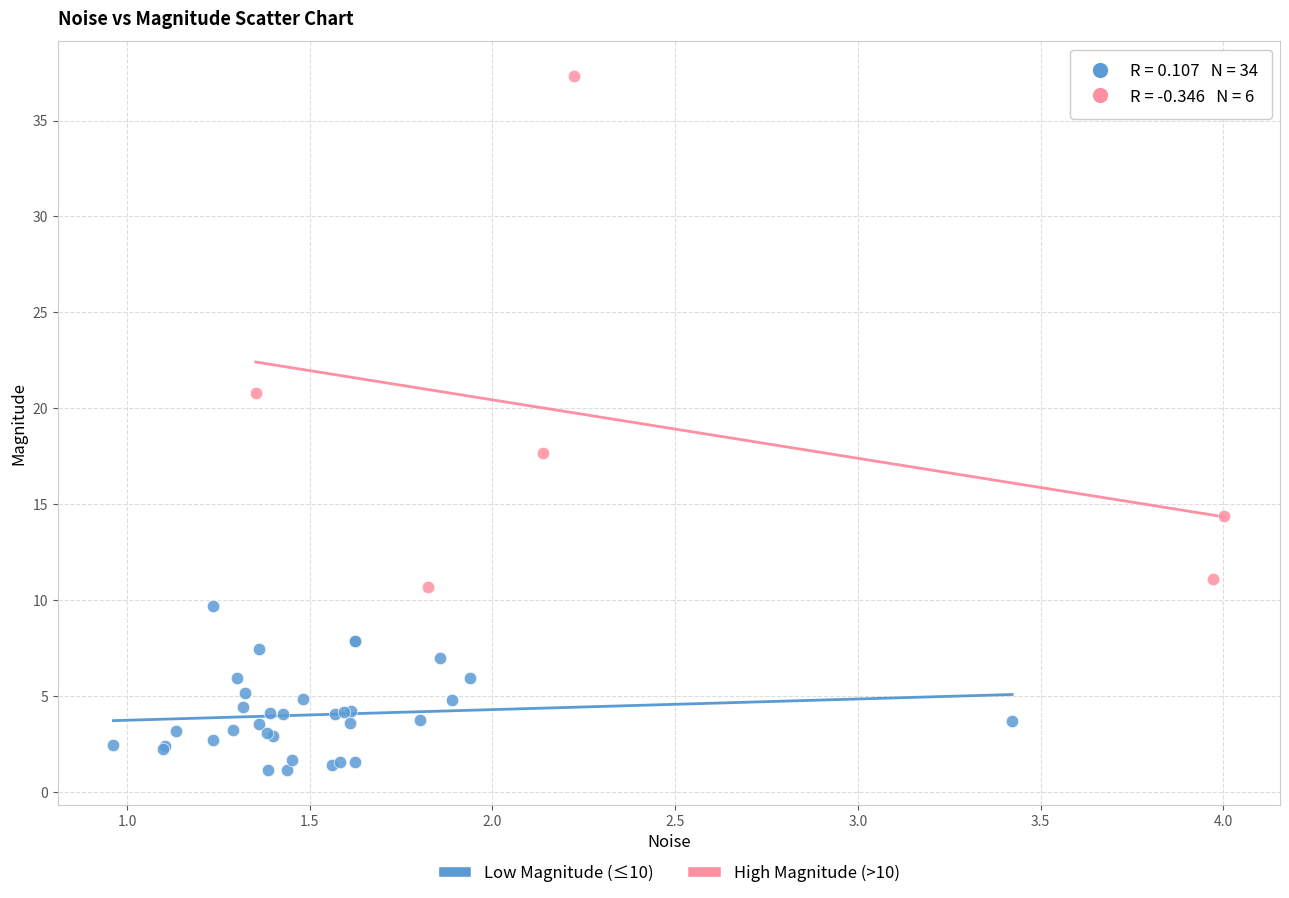

Which series has the widest spread of Y values?

High Magnitude (>10)